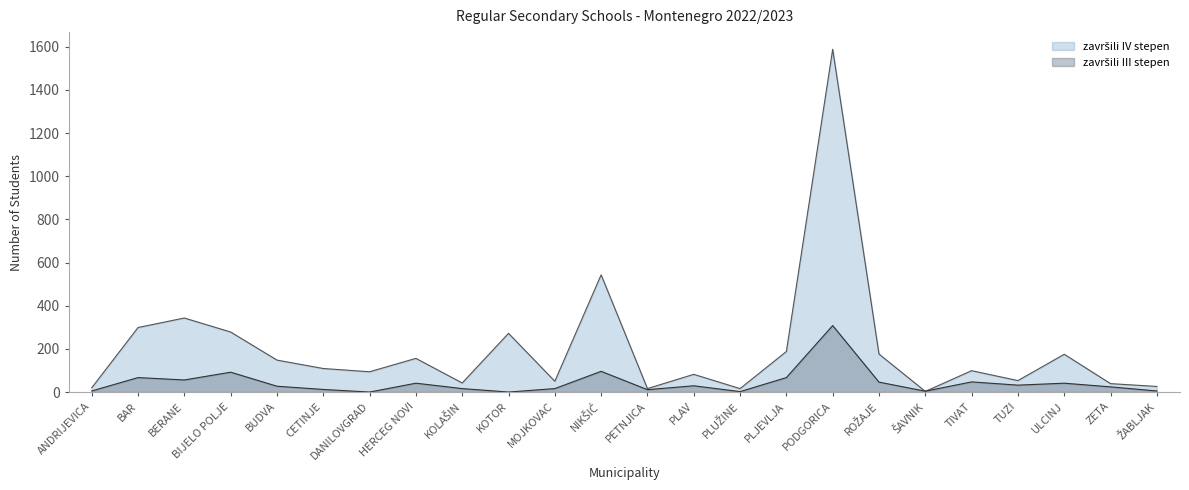

Which series has the largest total across all categories?

završili IV stepen